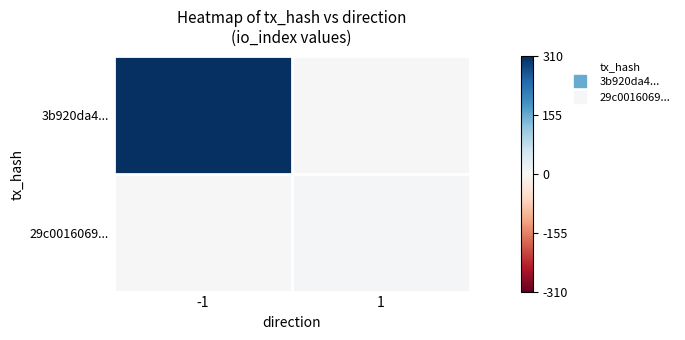

What is the total value across all series at 1?

6